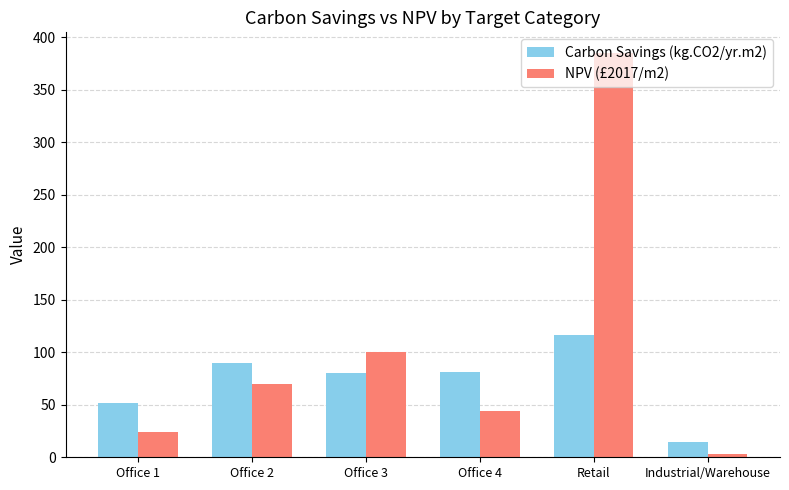

Which series changed the most between Office 1 and Retail?

NPV (£2017/m2)